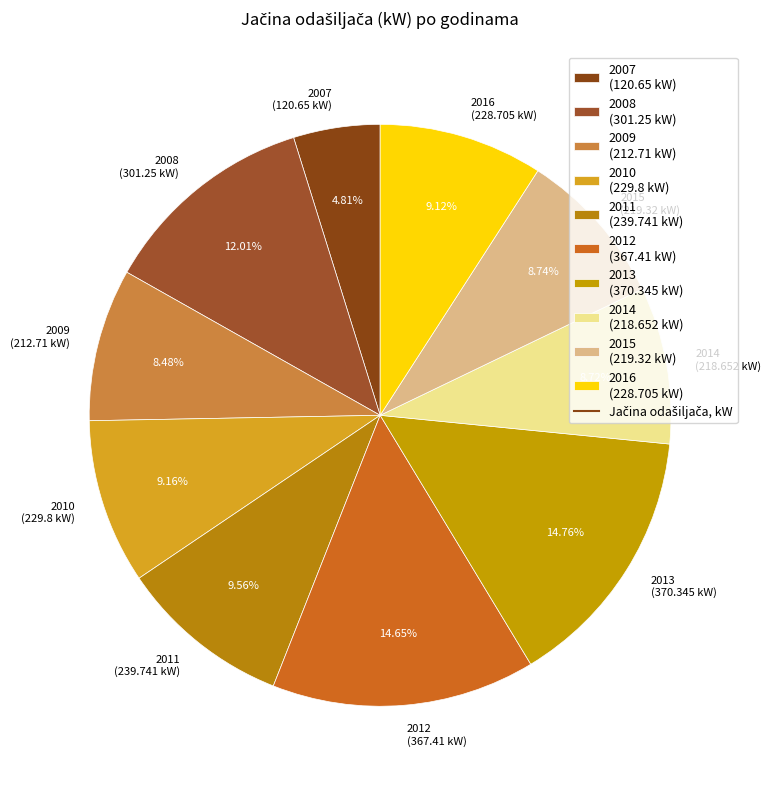

True or false: 2010 accounts for 1% of the total.

False